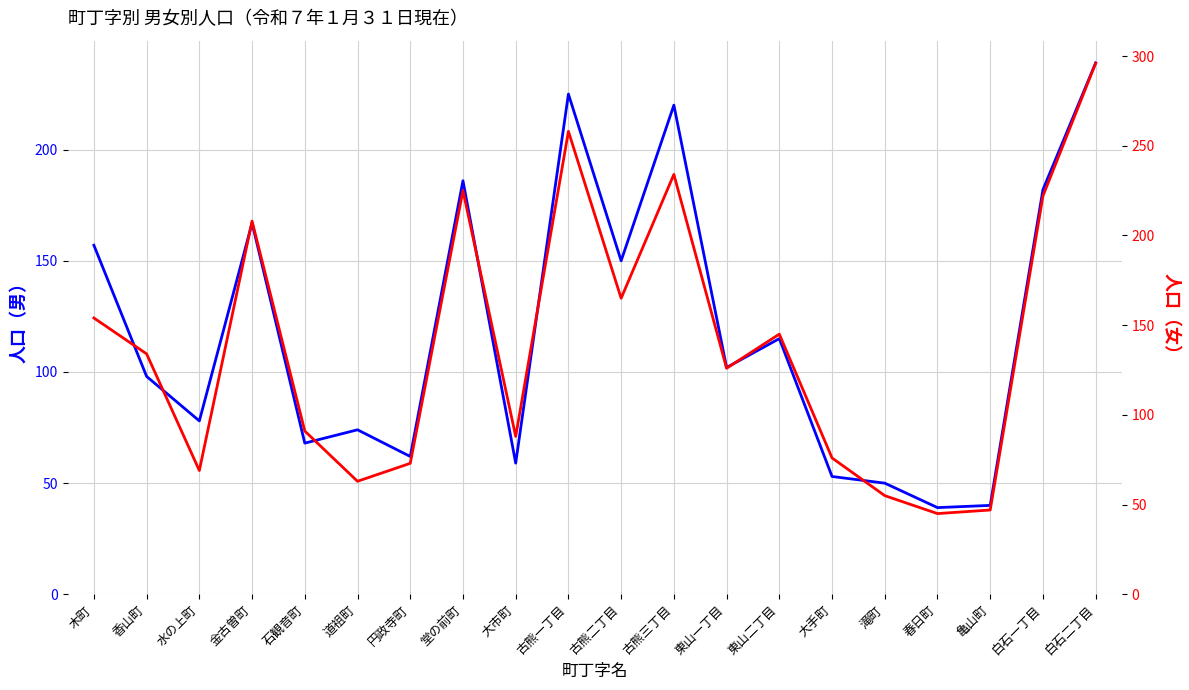

Which series has the largest total across all categories?

女